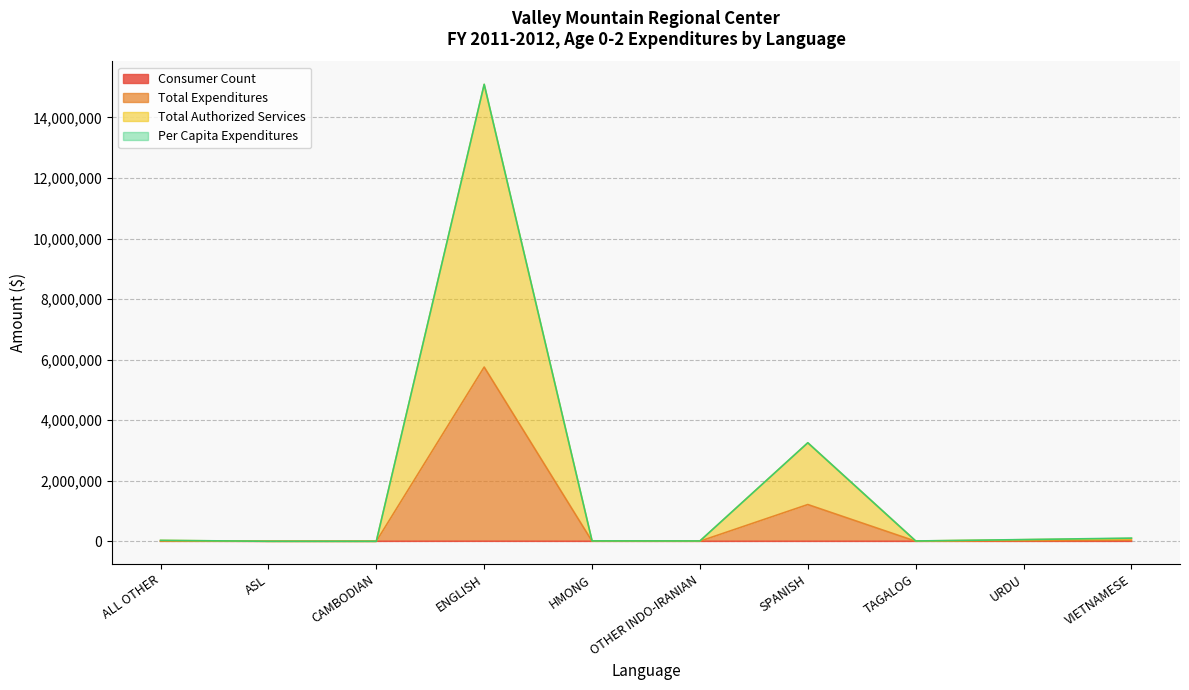

What position from the right is VIETNAMESE?

1